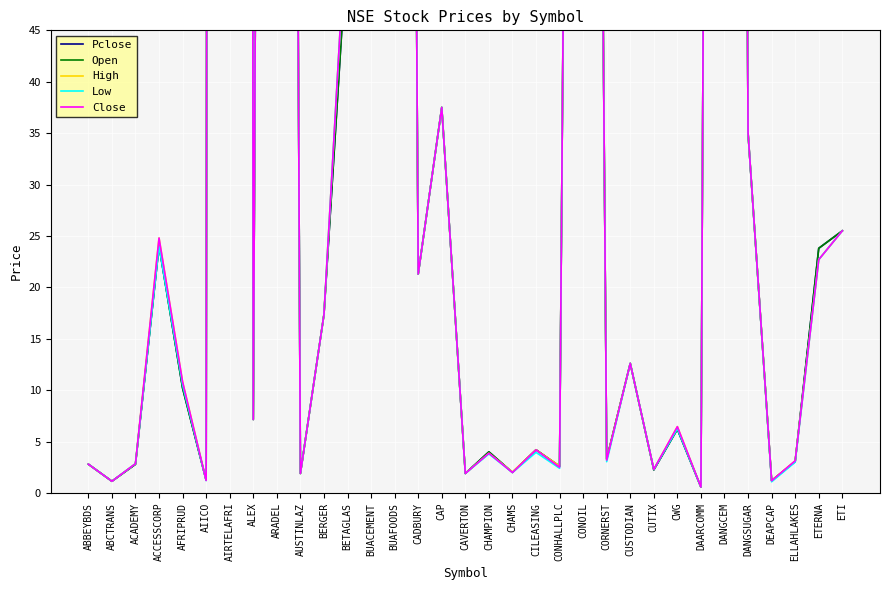

Between which two adjacent categories do Open and High first intersect?

CAVERTON and CHAMPION